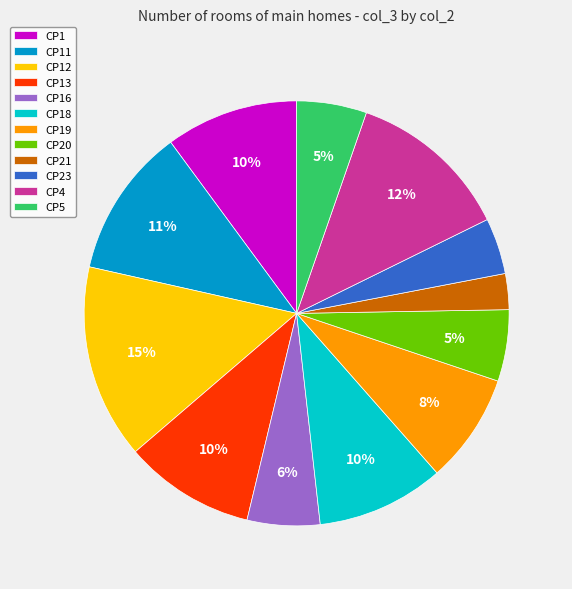

Is there any slice that represents more than half of the pie?

No